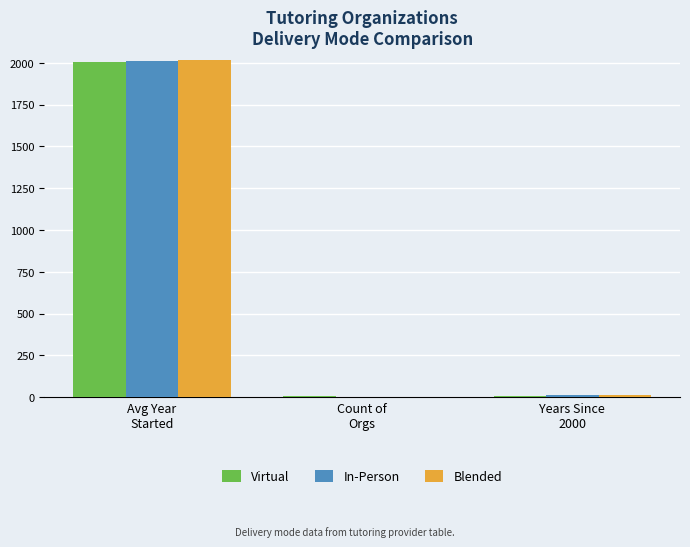

What is the spread (max minus min) of values at Avg Year
Started?

8